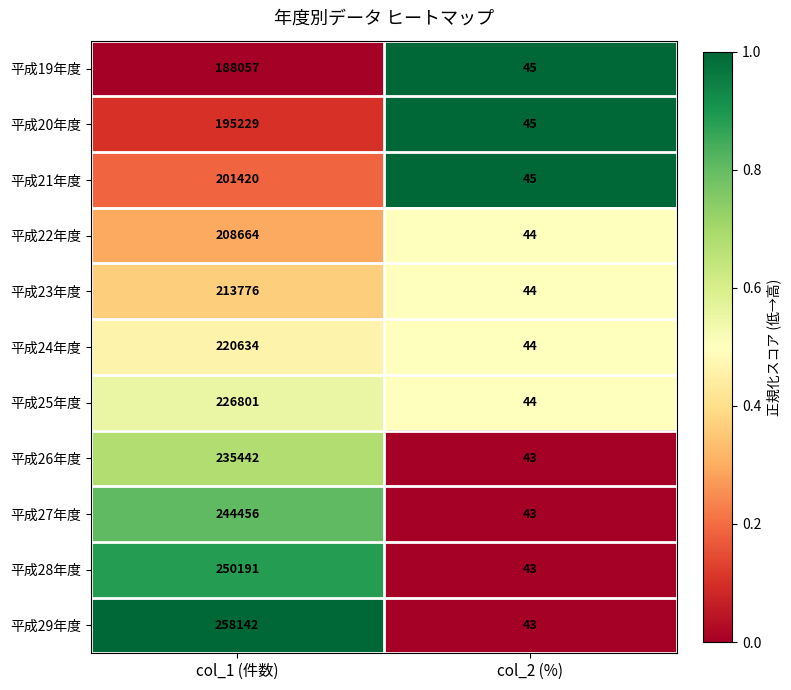

What is the spread (max minus min) of values at col_2 (%)?

2